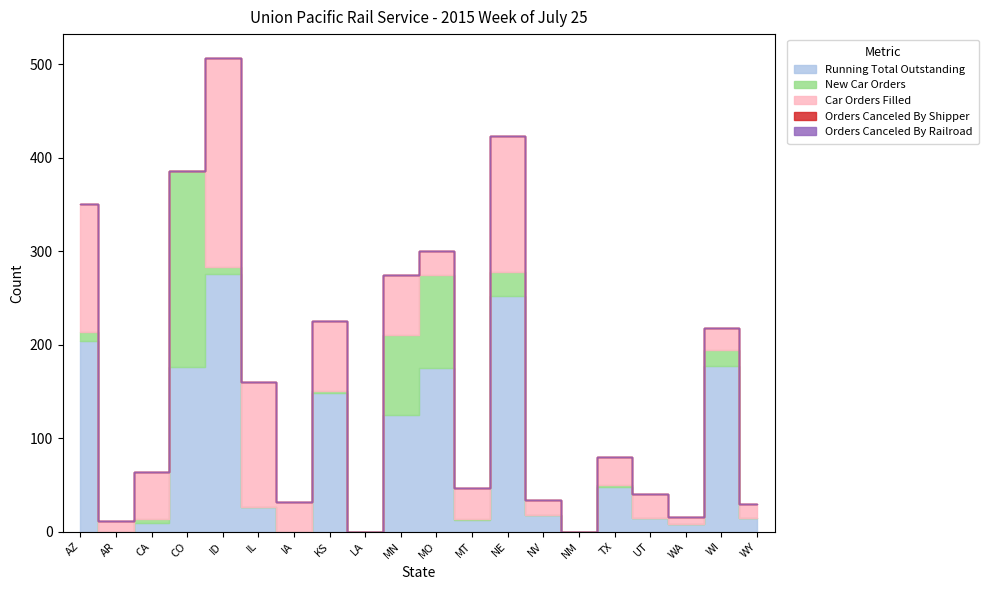

What is the total value across all series at AR?

11